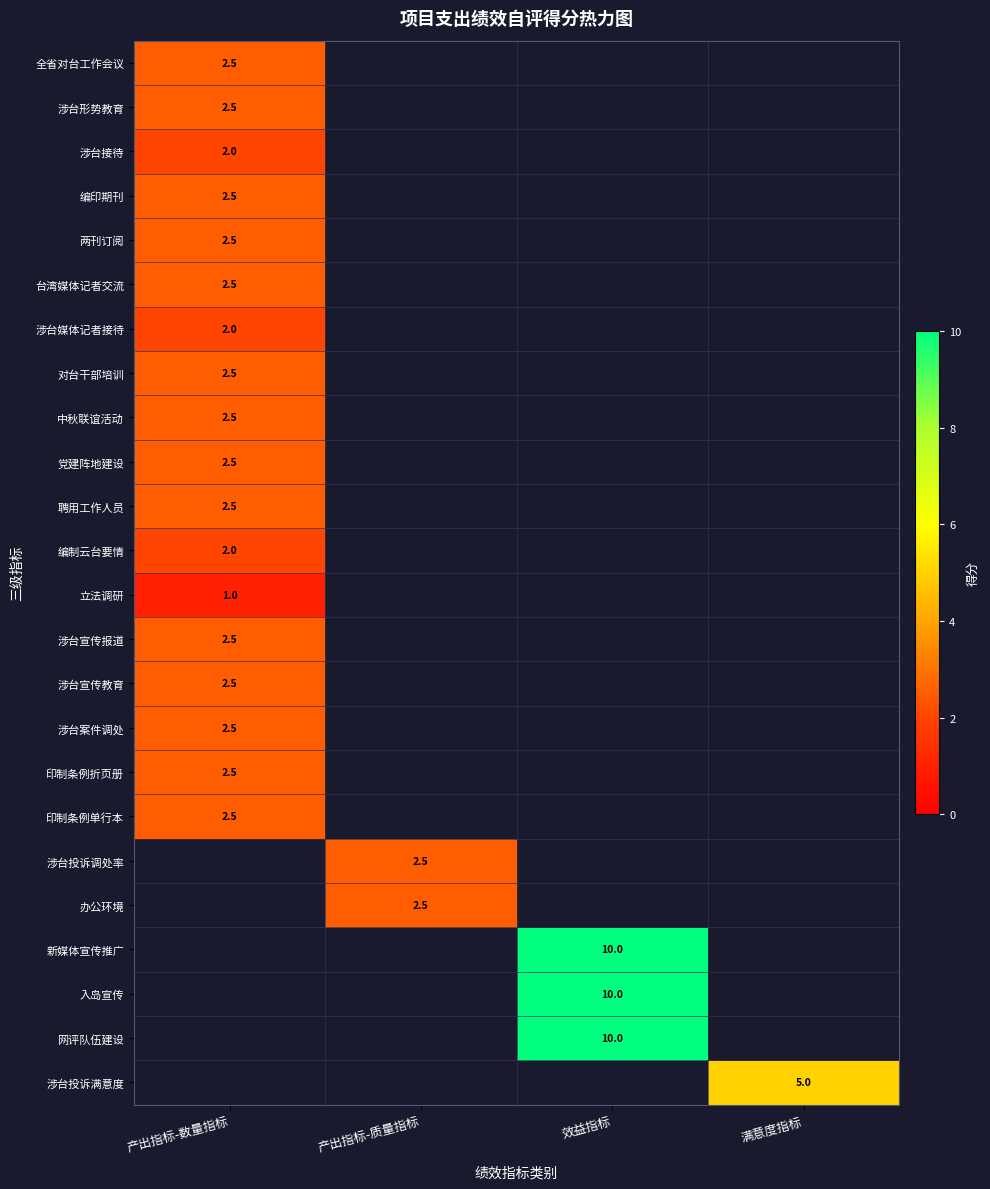

Between 满意度指标 and 效益指标, which is larger?

效益指标